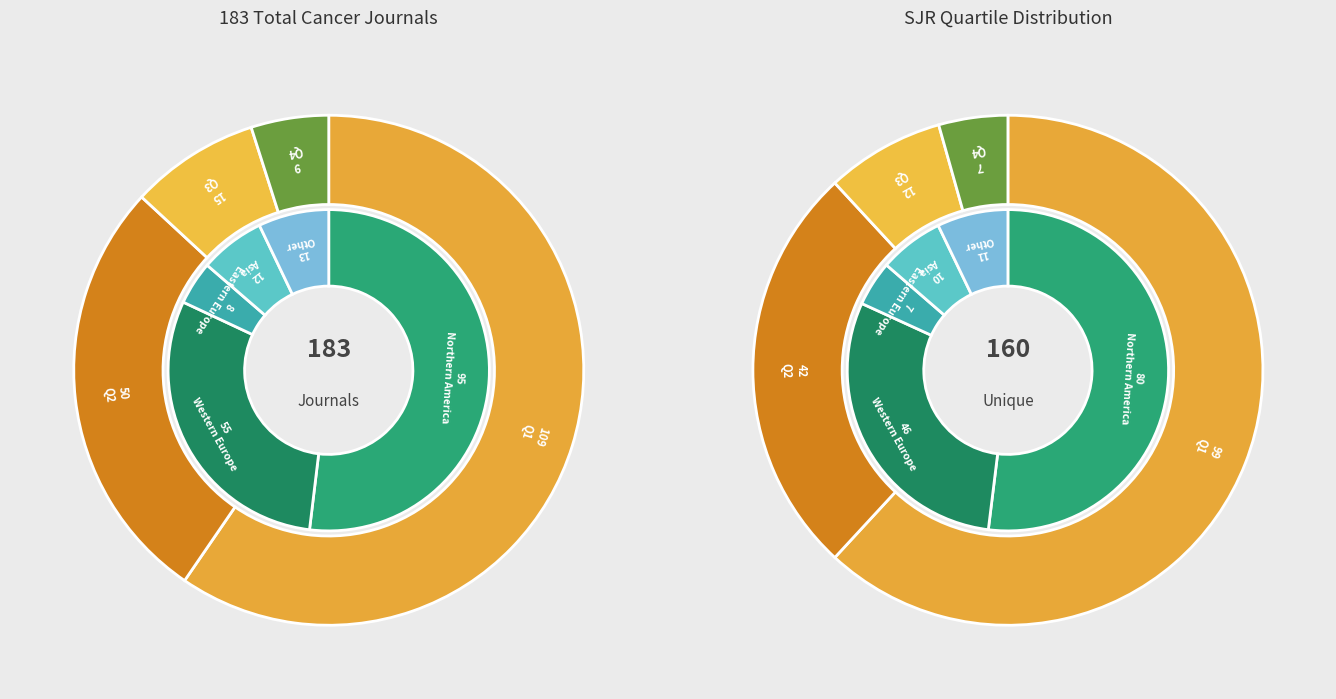

Is the sum of Q3 and Q4 greater than half?

No